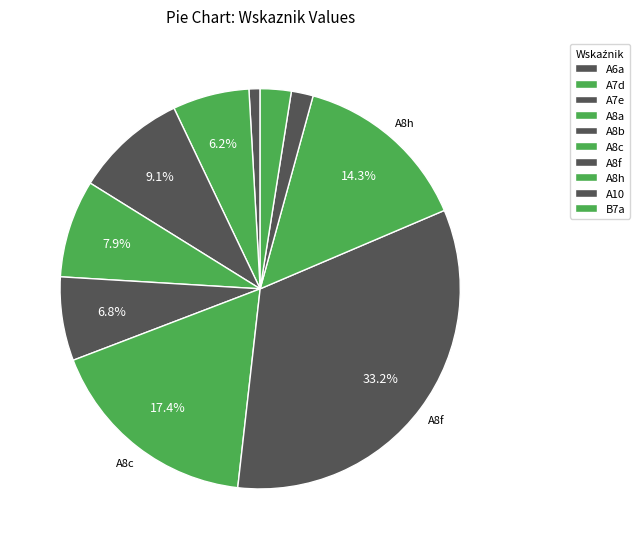

True or false: A7d accounts for 6% of the total.

True